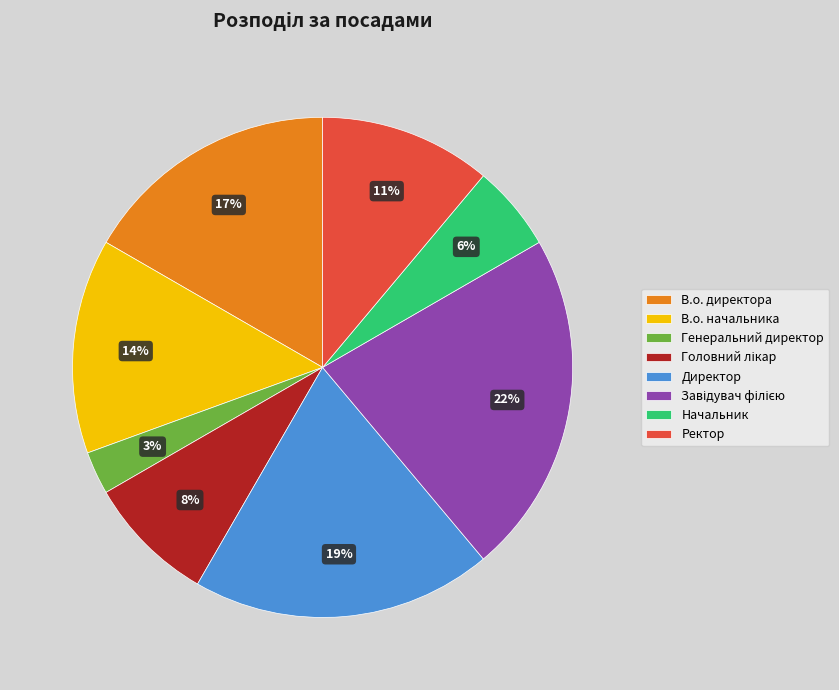

Approximately how many times larger is the value at Директор compared to В.о. начальника?

1.4